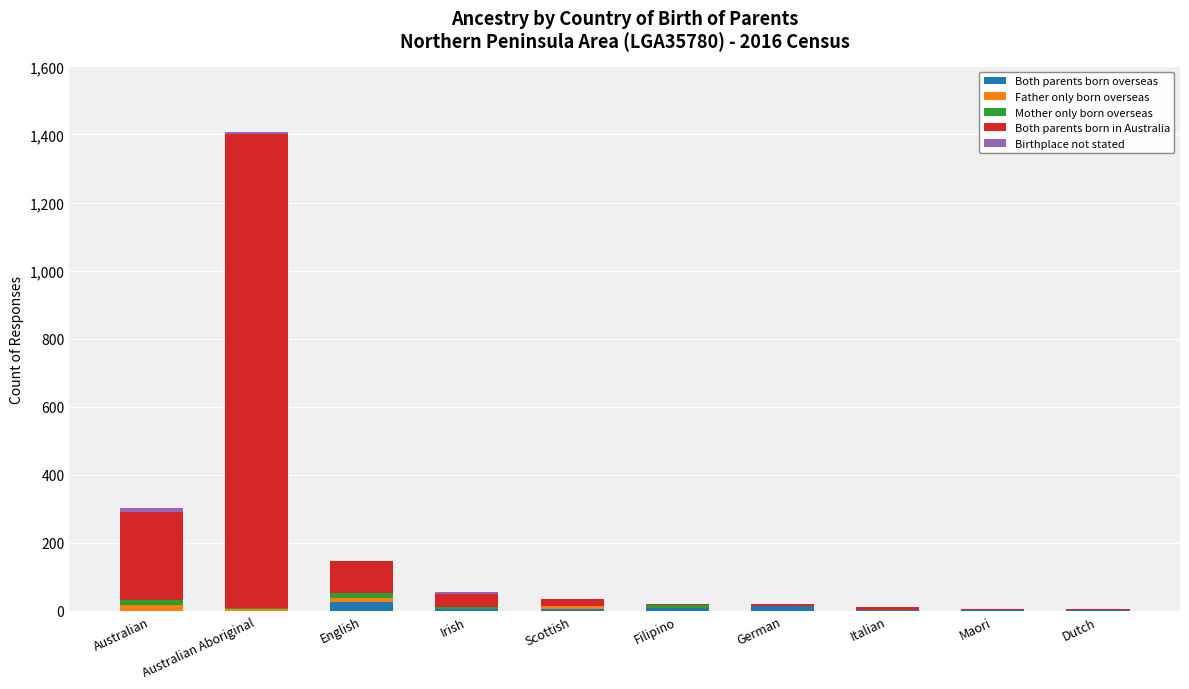

At which category is the sum across all series the highest?

Australian Aboriginal